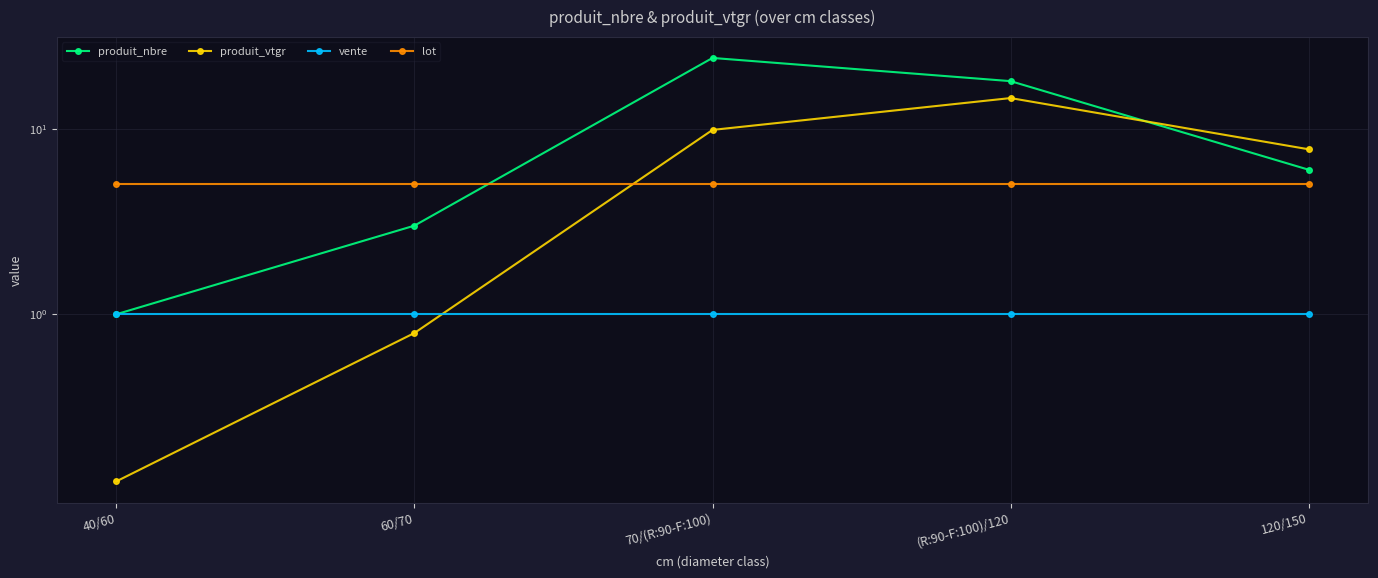

What is the label of the 1st point from the left?

40/60